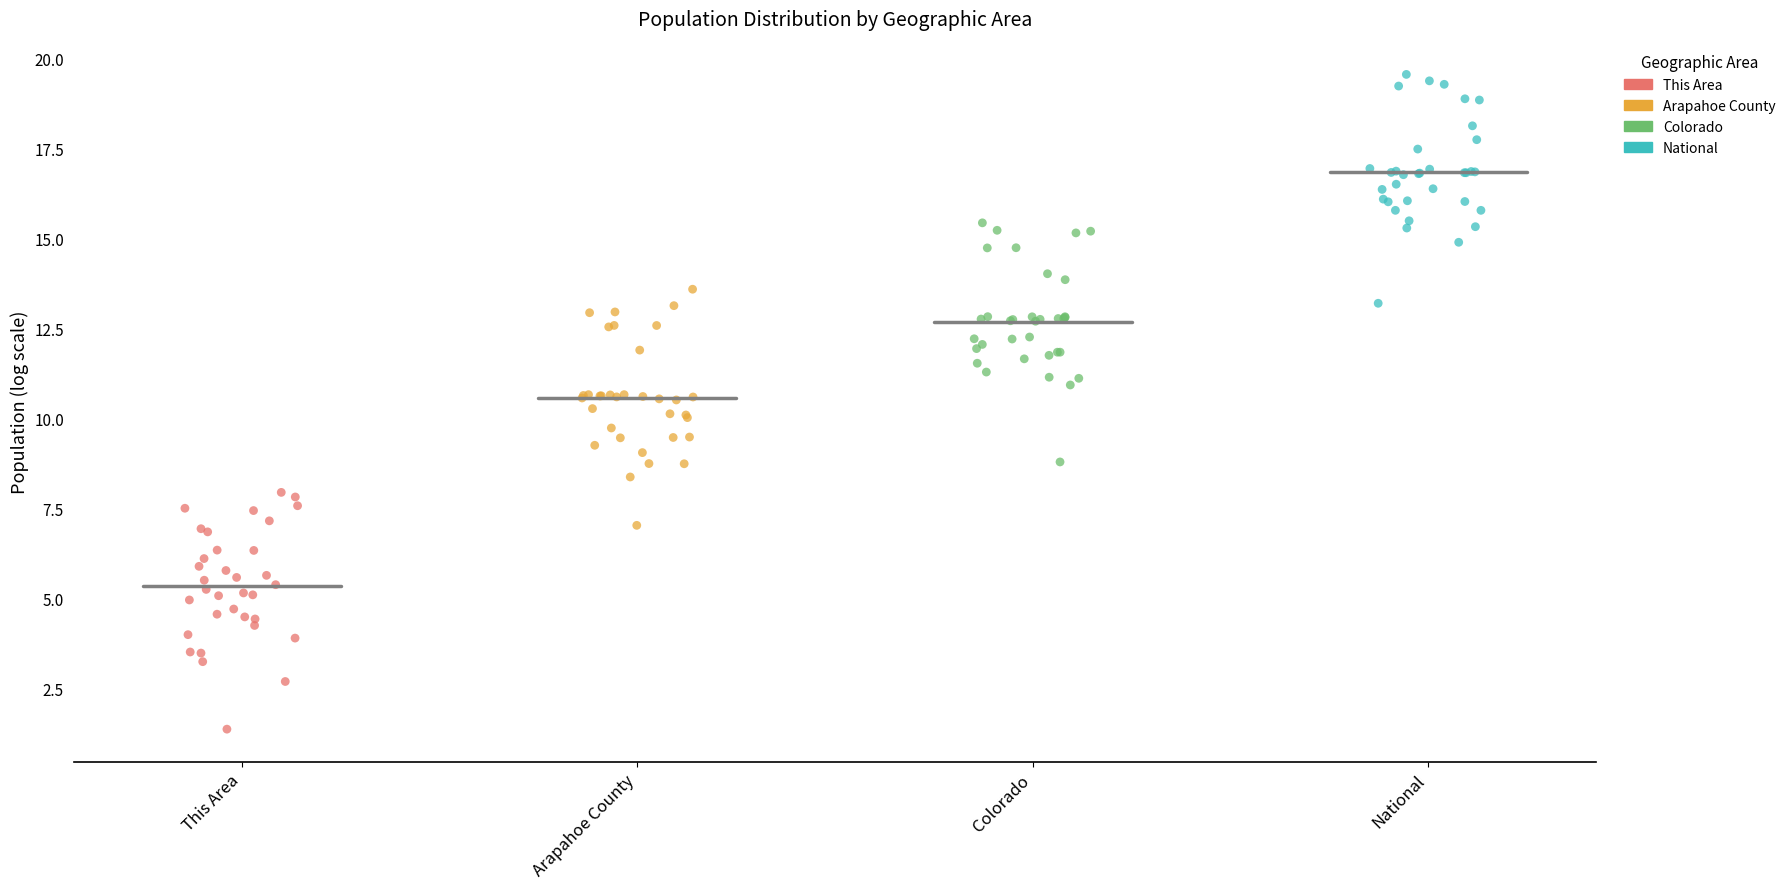

Which series contains the highest Y value?

National